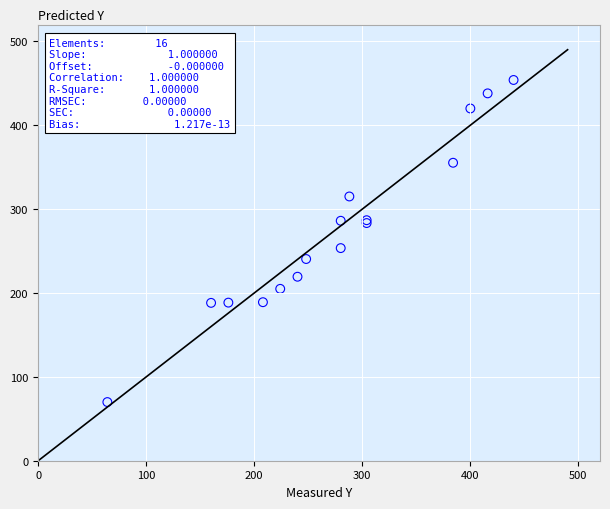

What Y value in the scatter plot is closest to 261?

253.5